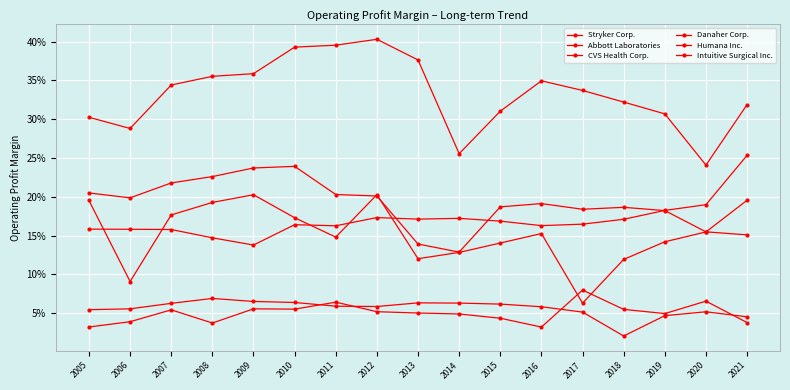

Rank the series at 2016 from highest to lowest value.

Intuitive Surgical Inc., Stryker Corp., Danaher Corp., Abbott Laboratories, CVS Health Corp., Humana Inc.